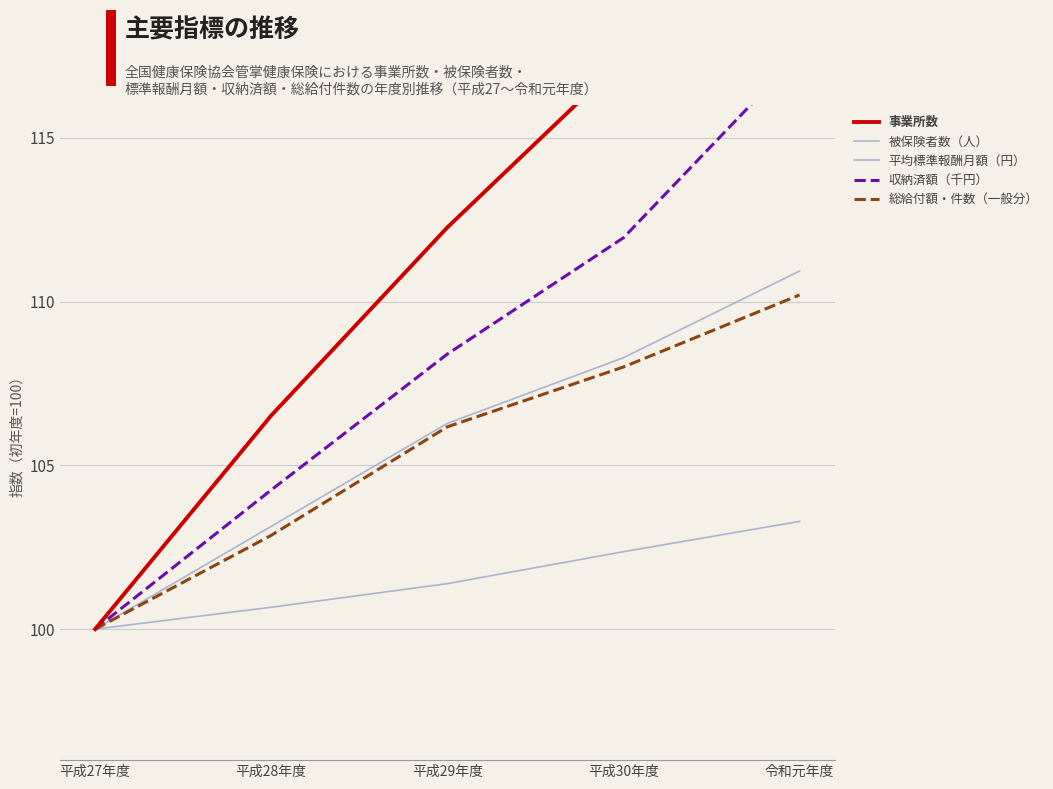

What is the total value across all series at 平成30年度?

548.0